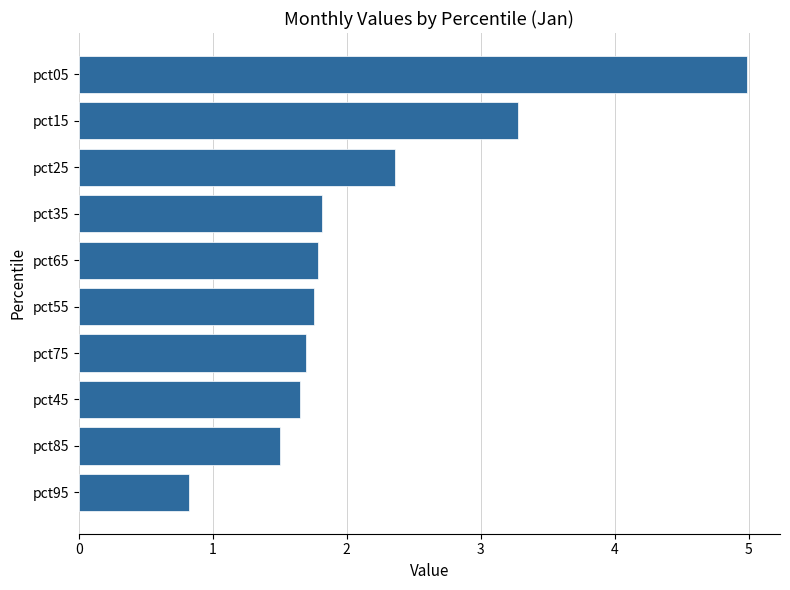

What is the approximate value at pct55?

1.8